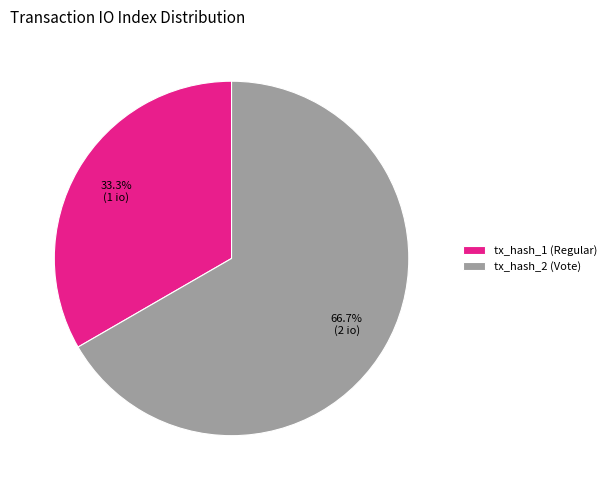

Count the number of slices in the pie.

2